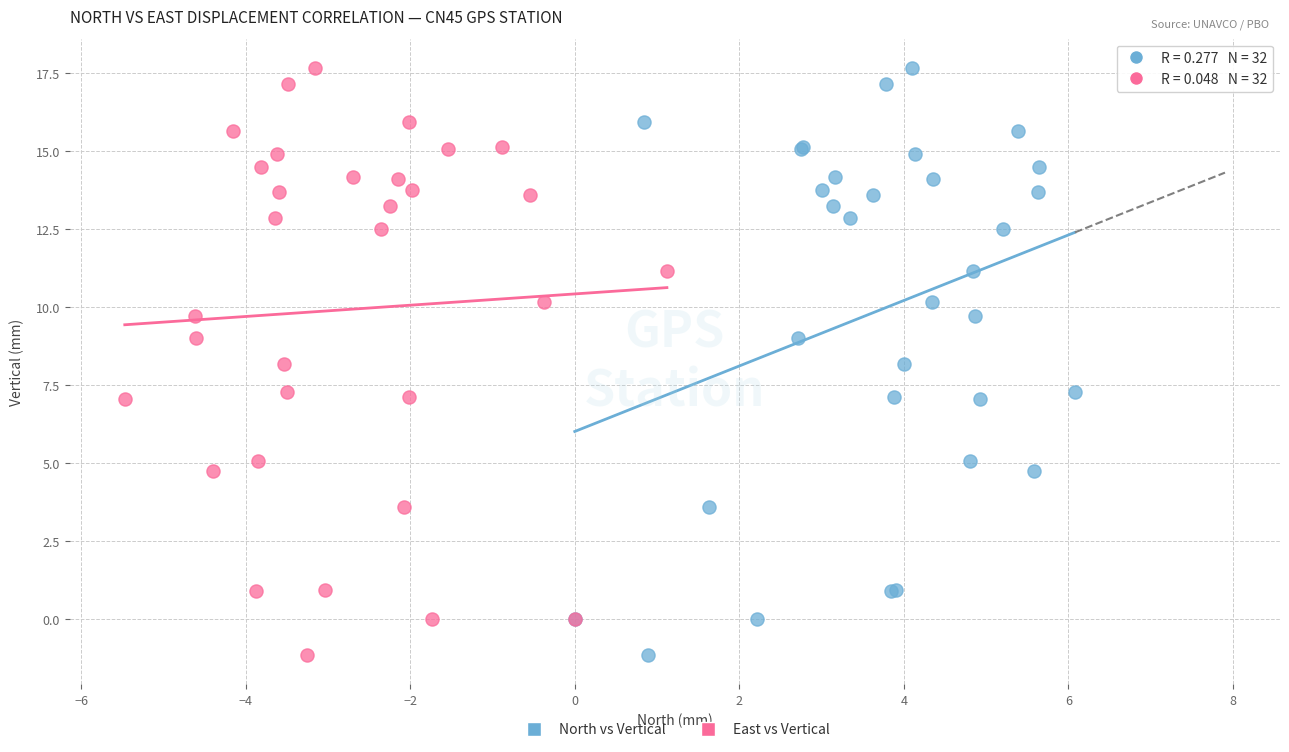

What are all the series names shown in the legend?

North vs Vertical, East vs Vertical